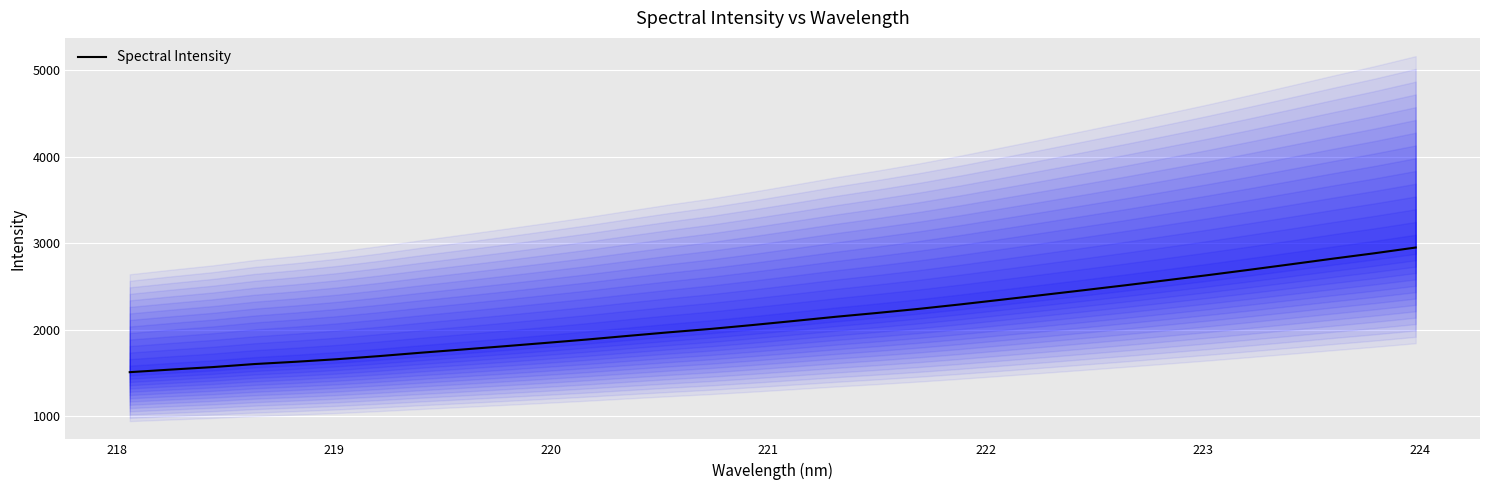

What is the minimum value for Spectral Intensity?

1510.0